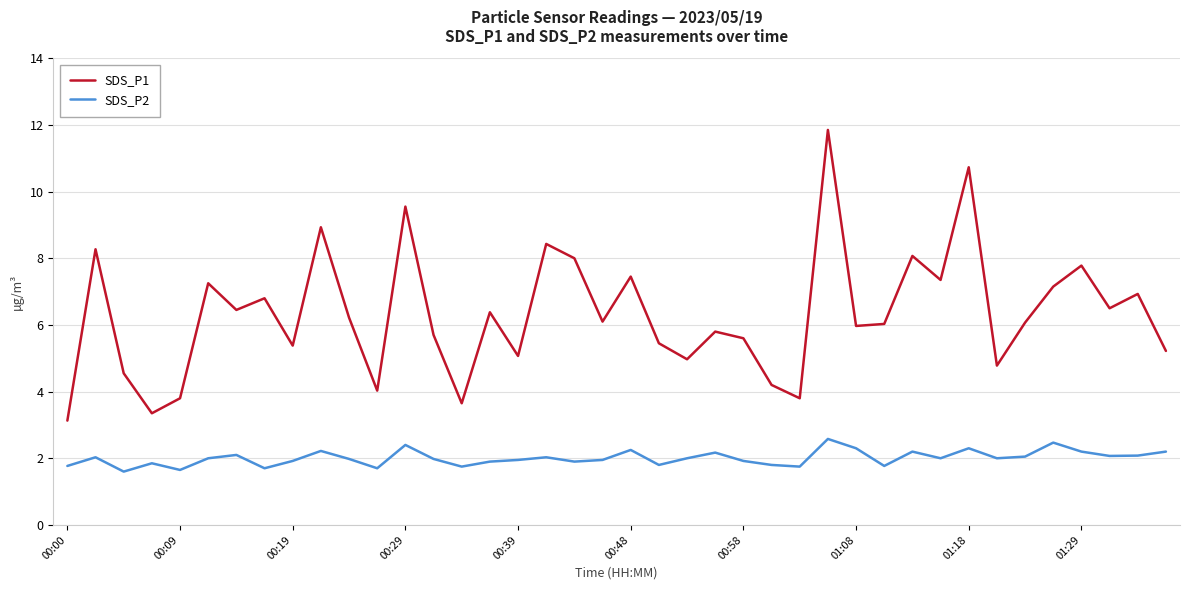

What is the minimum value shown in the chart?

1.6